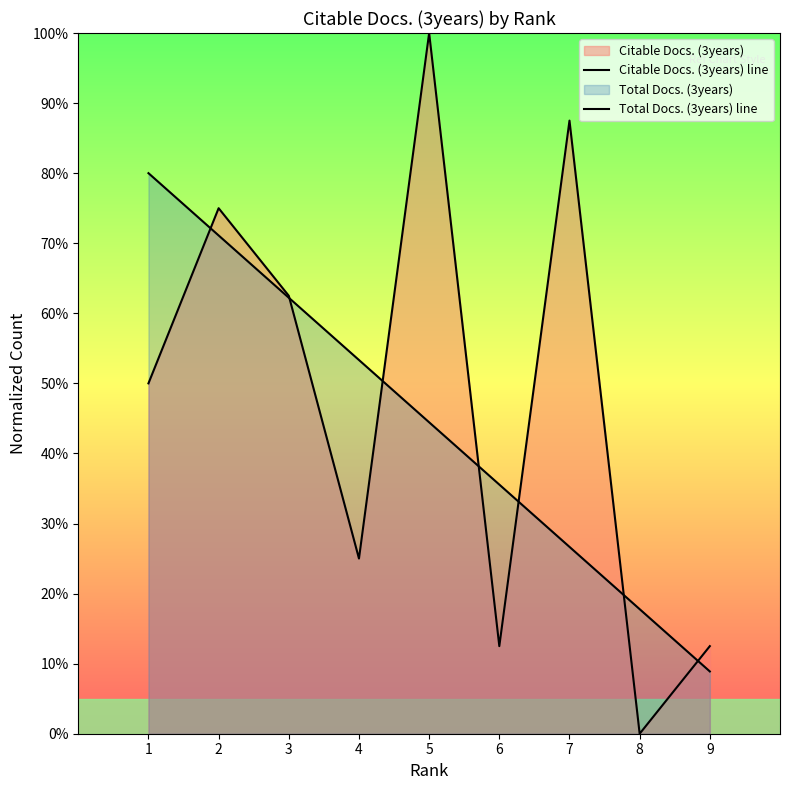

List the series in order of their overall mean, lowest first.

Total Docs. (3years) line, Citable Docs. (3years) line